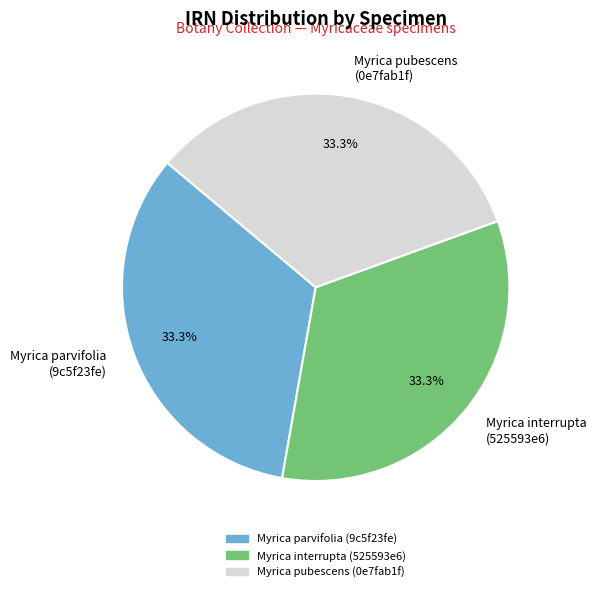

How many slices are in this pie chart?

3